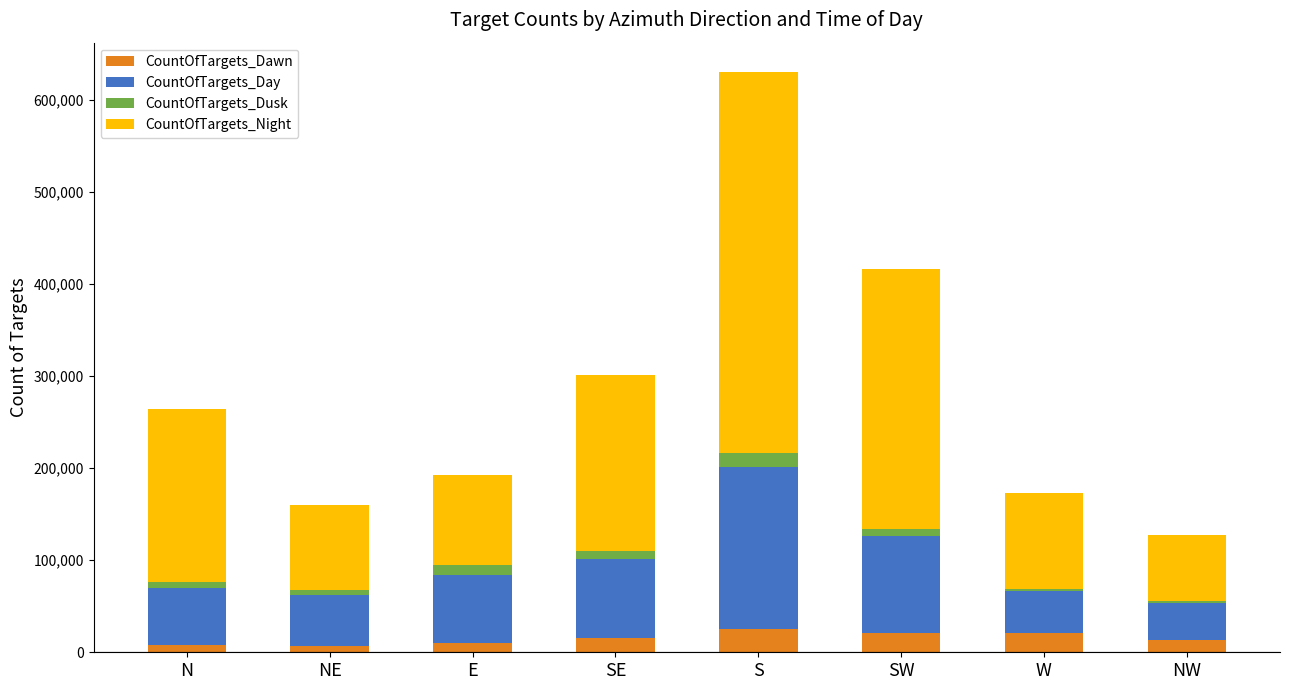

How many data points in CountOfTargets_Dawn are less than 15421?

4